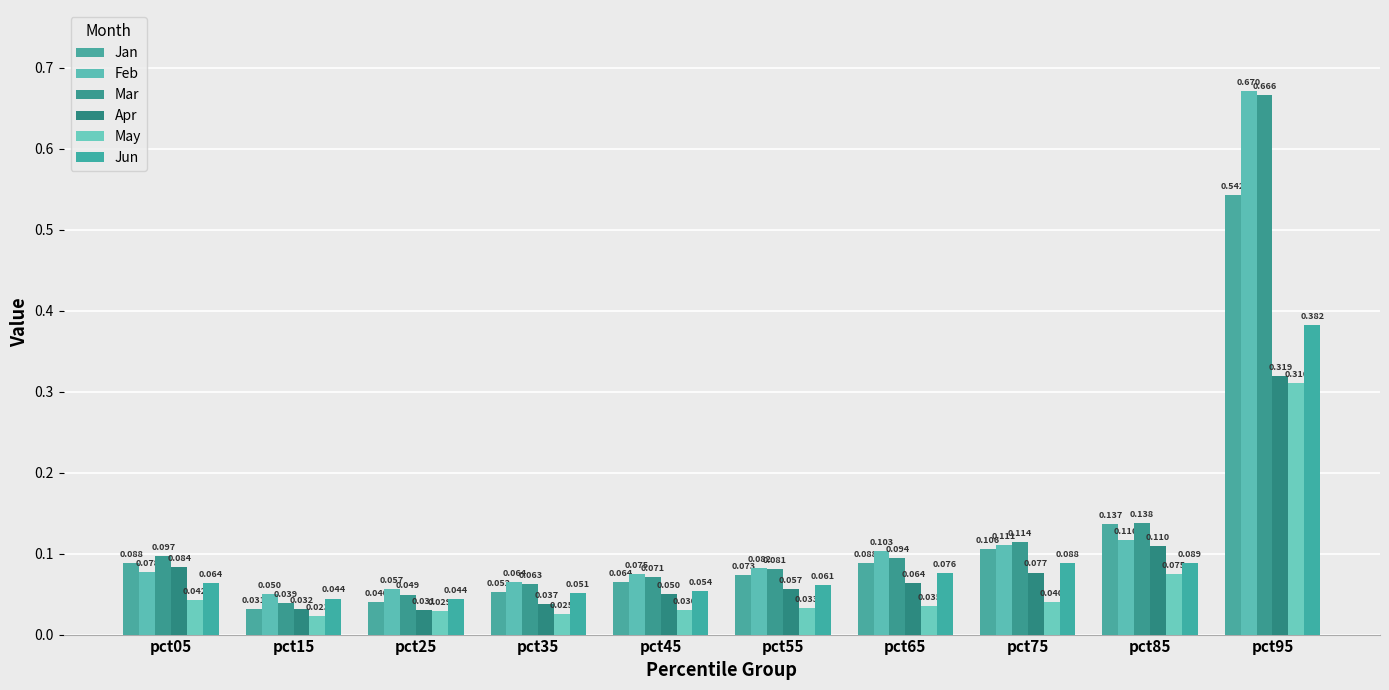

Reading right to left, transcribe all the data shown in this chart.

Jan: pct95=0.5	pct85=0.1	pct75=0.1	pct65=0.1	pct55=0.1	pct45=0.1	pct35=0.1	pct25=0.0	pct15=0.0	pct05=0.1
Feb: pct95=0.7	pct85=0.1	pct75=0.1	pct65=0.1	pct55=0.1	pct45=0.1	pct35=0.1	pct25=0.1	pct15=0.0	pct05=0.1
Mar: pct95=0.7	pct85=0.1	pct75=0.1	pct65=0.1	pct55=0.1	pct45=0.1	pct35=0.1	pct25=0.0	pct15=0.0	pct05=0.1
Apr: pct95=0.3	pct85=0.1	pct75=0.1	pct65=0.1	pct55=0.1	pct45=0.0	pct35=0.0	pct25=0.0	pct15=0.0	pct05=0.1
May: pct95=0.3	pct85=0.1	pct75=0.0	pct65=0.0	pct55=0.0	pct45=0.0	pct35=0.0	pct25=0.0	pct15=0.0	pct05=0.0
Jun: pct95=0.4	pct85=0.1	pct75=0.1	pct65=0.1	pct55=0.1	pct45=0.1	pct35=0.1	pct25=0.0	pct15=0.0	pct05=0.1